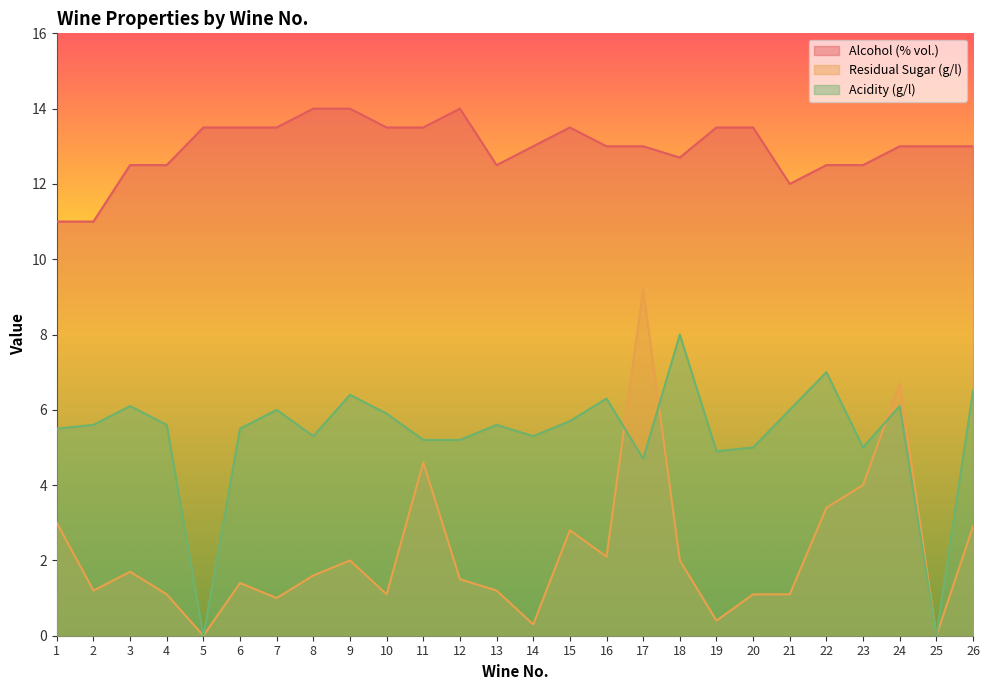

True or false: Residual Sugar (g/l) has a value of 1.2 at 13.

True